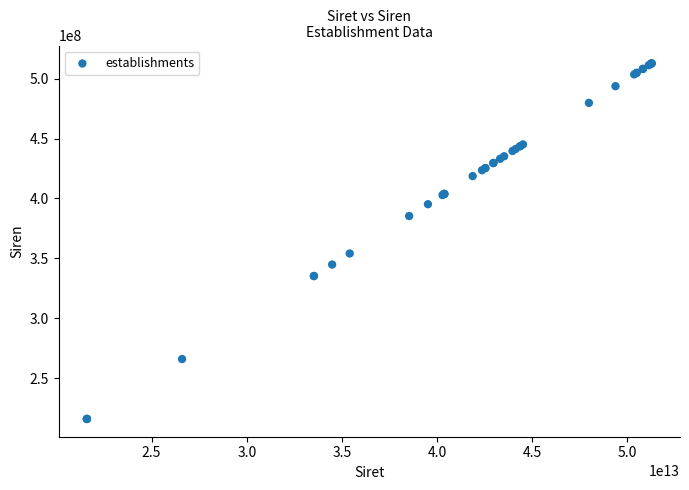

What Y value in the scatter plot is closest to 364394972?

354094302